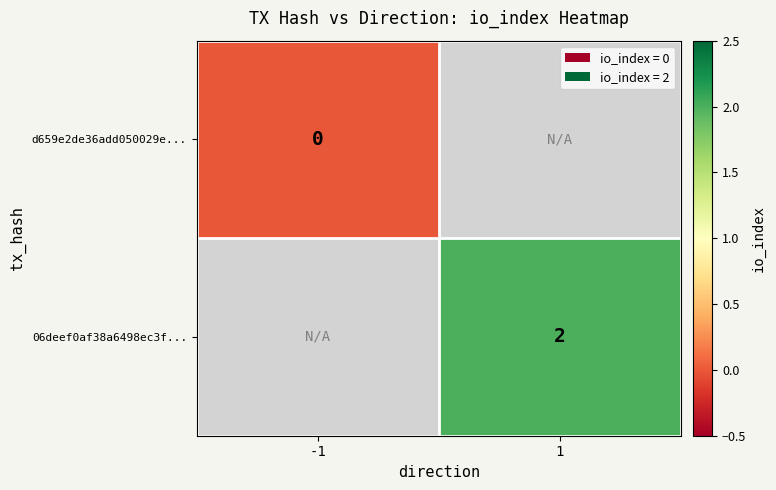

Which label corresponds to the largest value in the chart?

1